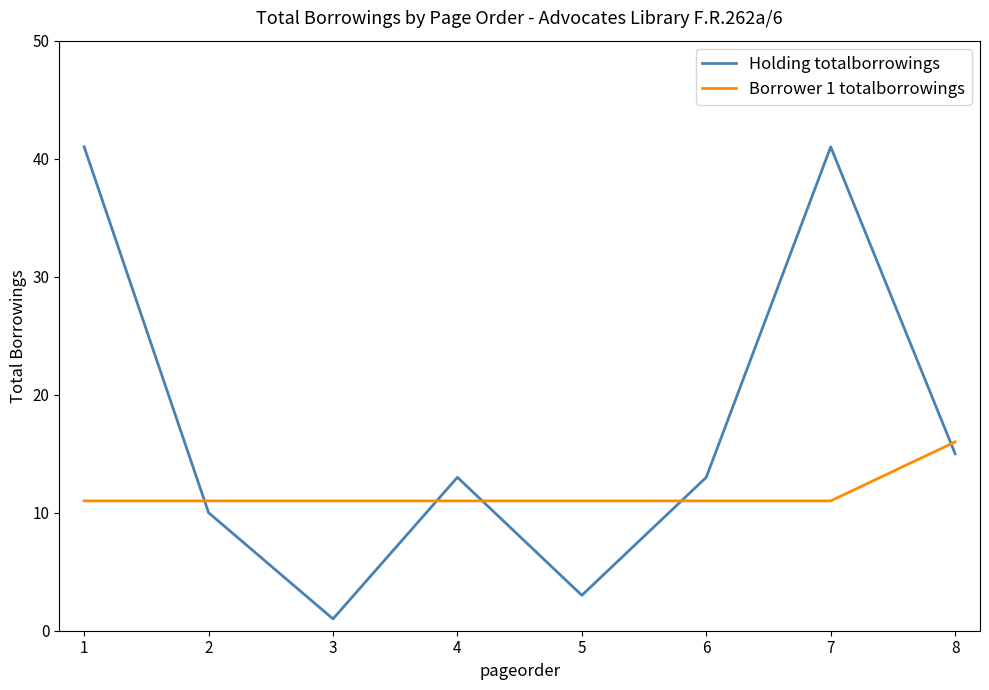

At which category does Holding totalborrowings reach its first local valley?

3